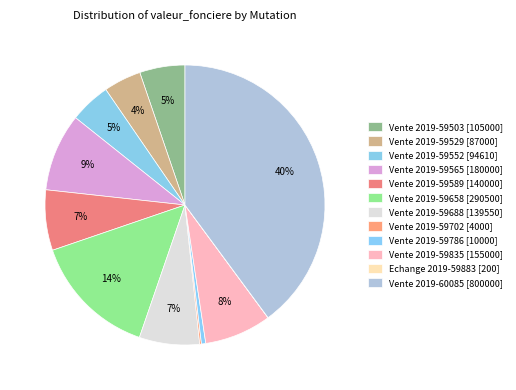

To the nearest percent, what portion does Vente 2019-59835 [155000] represent?

8%